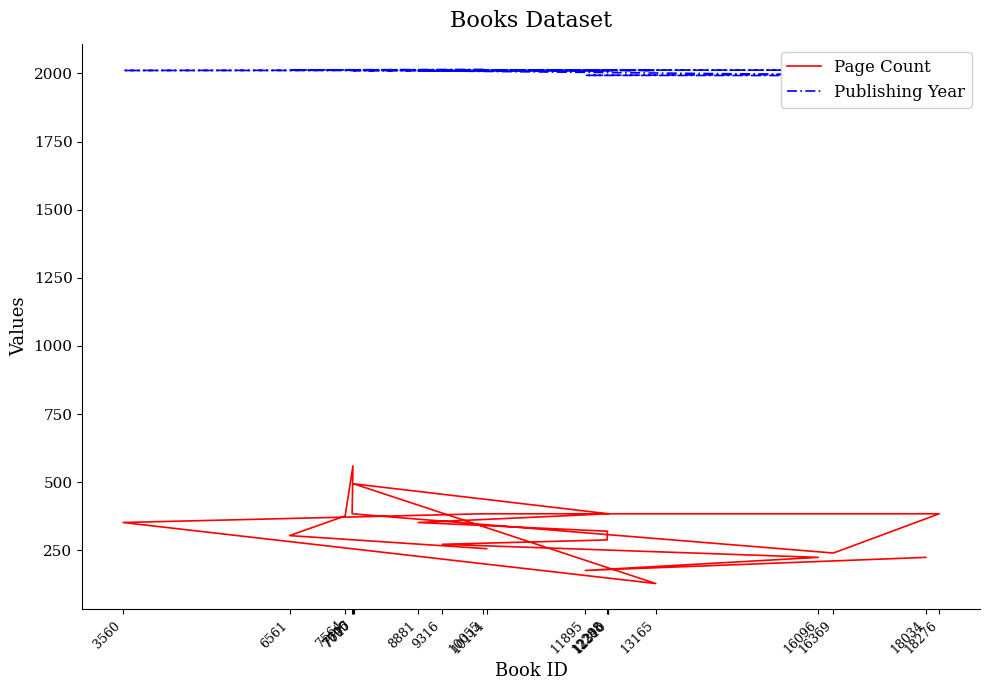

List the series in order of their overall mean, highest first.

Publishing Year, Page Count